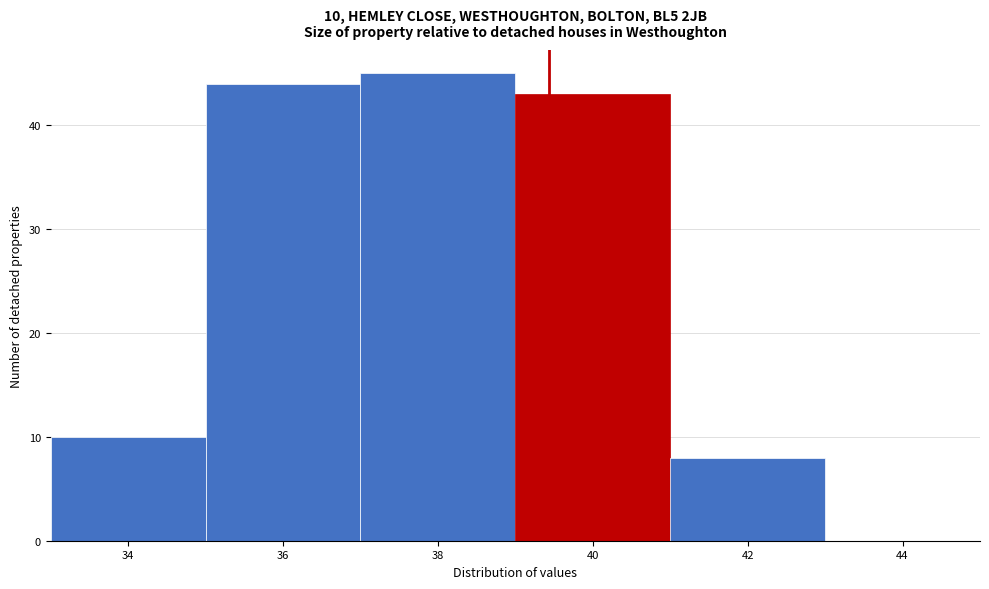

Which range on the x-axis has the tallest bar?

37 to 39